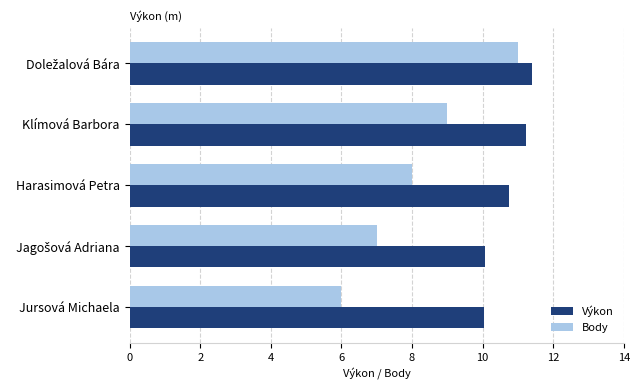

Which series changed the most between Harasimová Petra and Jursová Michaela?

Body